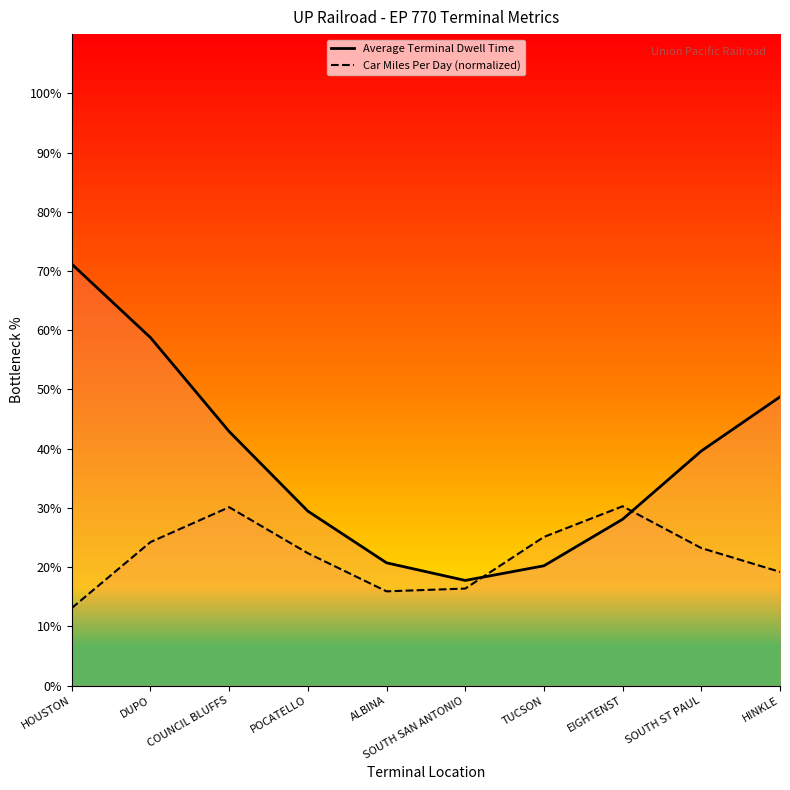

What are all the series names shown in the legend?

Average Terminal Dwell Time, Car Miles Per Day (normalized)